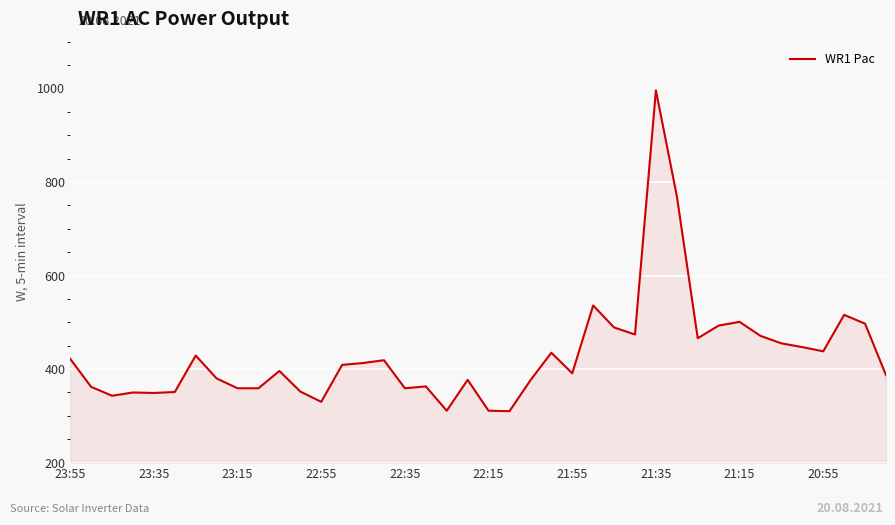

What is the average value?

430